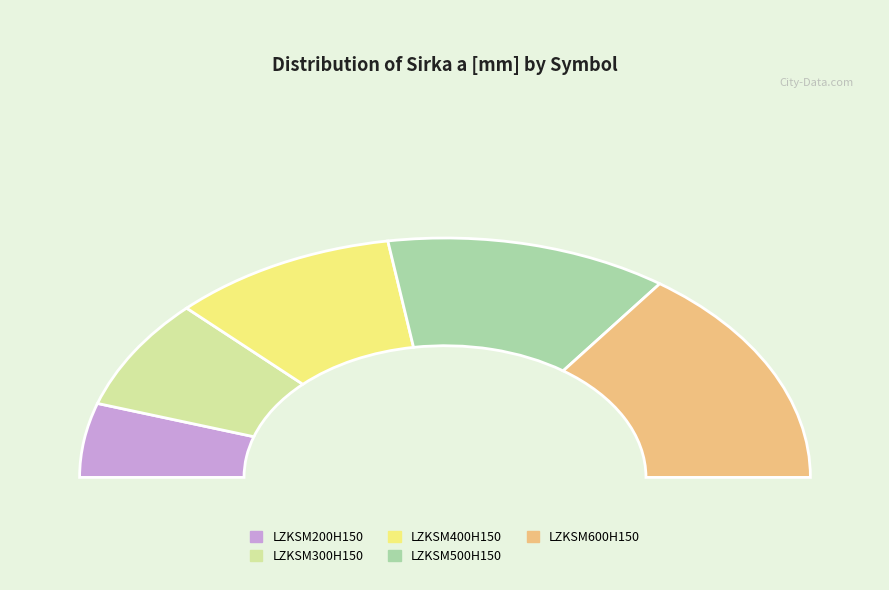

To the nearest percent, what portion does LZKSM200H150 represent?

10%